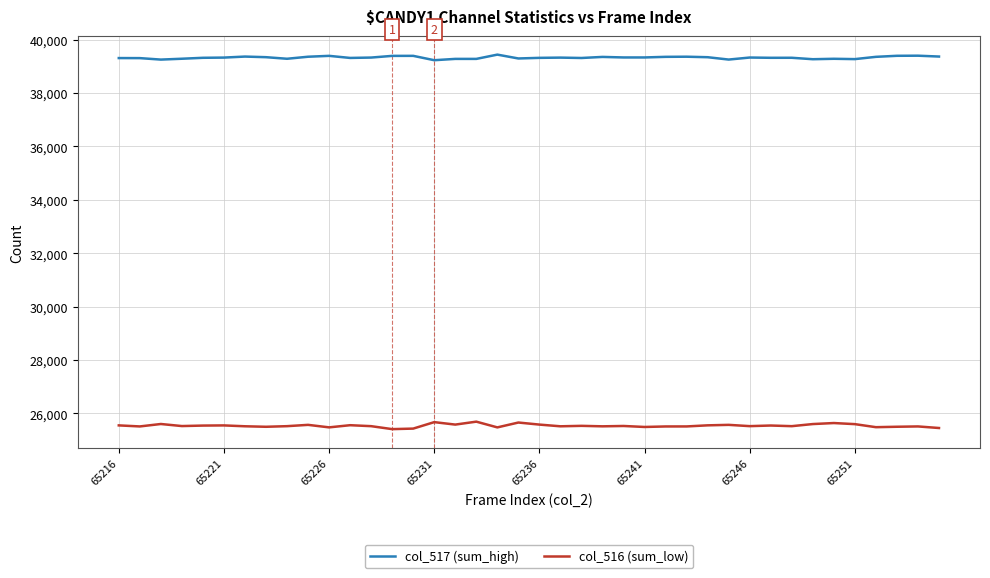

Rank the series by their average value, from highest to lowest.

col_517 (sum_high), col_516 (sum_low)